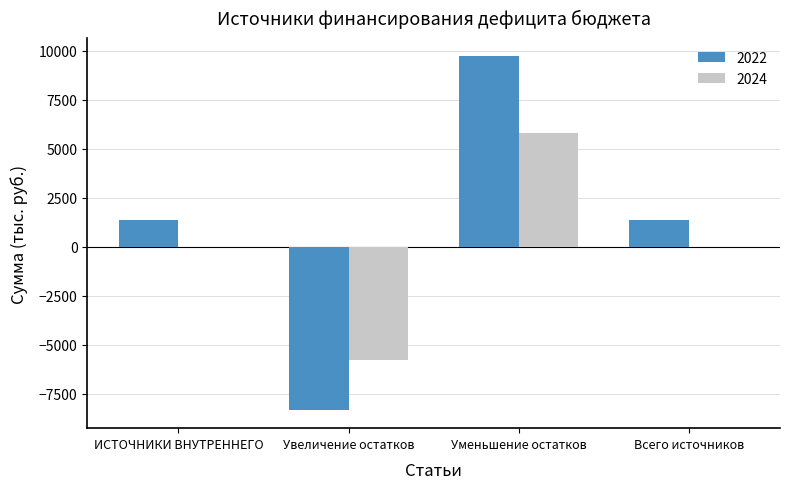

Between Увеличение остатков and Всего источников, which series saw the biggest shift?

2022